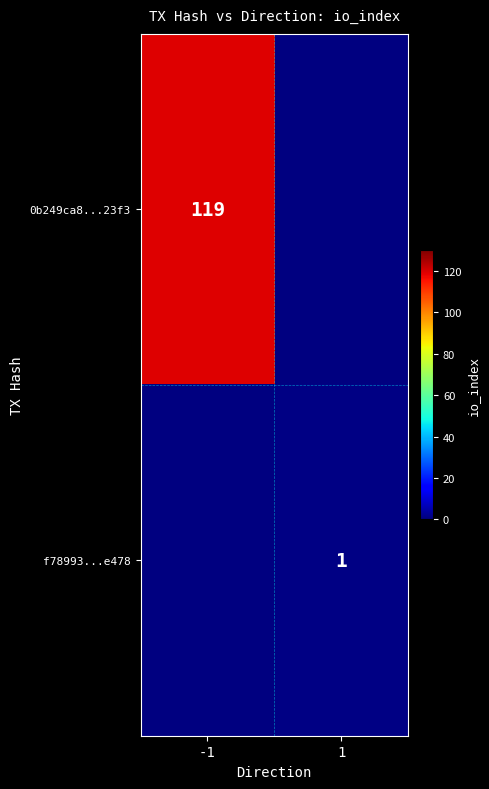

True or false: f78993...e478 has a value of 0 at 1.

False